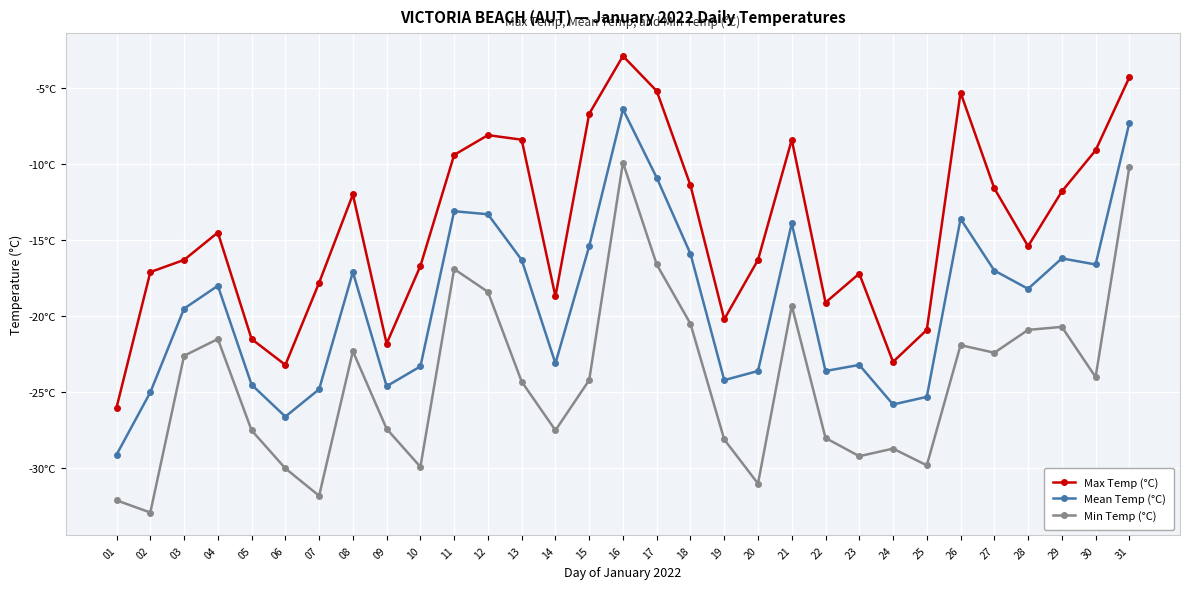

At which category is the sum across all series the highest?

16